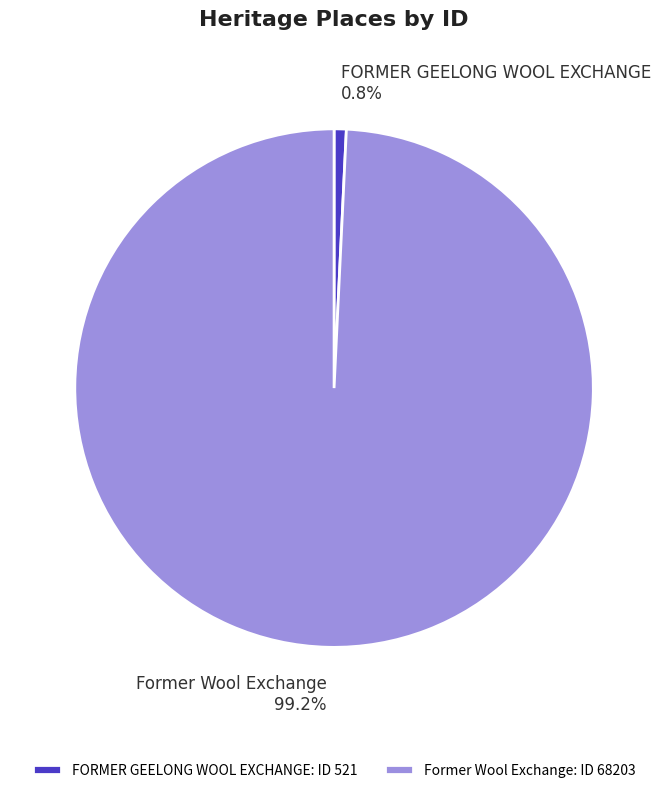

Between Former Wool Exchange and FORMER GEELONG WOOL EXCHANGE, which is larger?

Former Wool Exchange